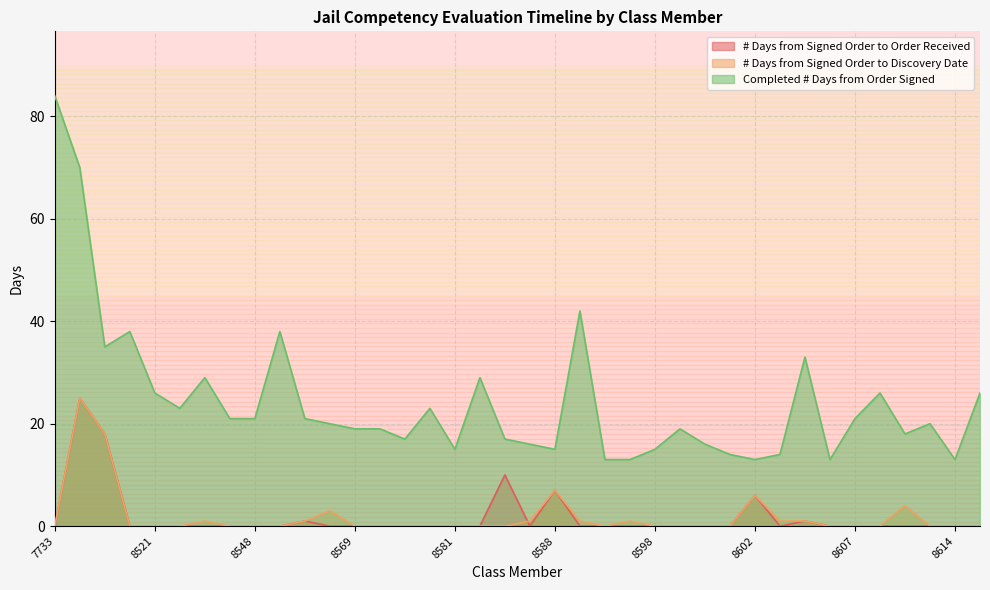

Where is # Days from Signed Order to Discovery Date nearest to the value 12?

8588